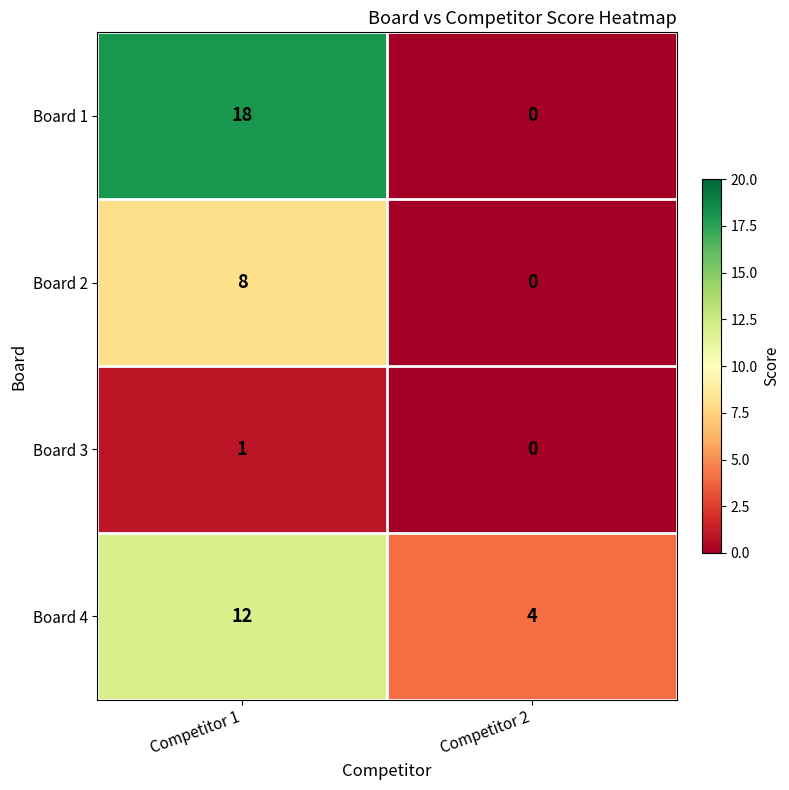

Which series has the largest total across all categories?

Board 1